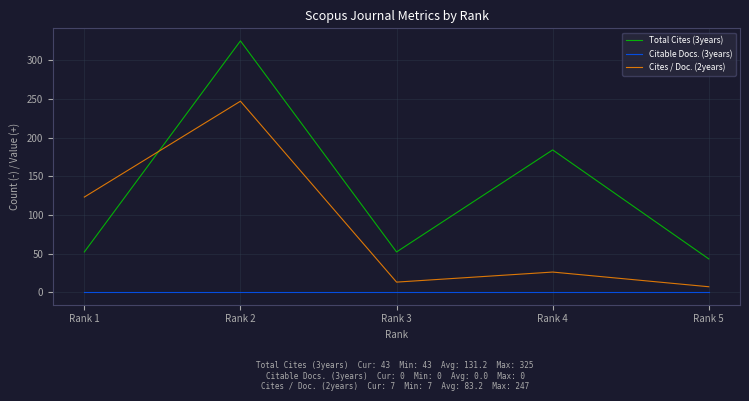

What is the difference between the highest and lowest values at Rank 1?

123